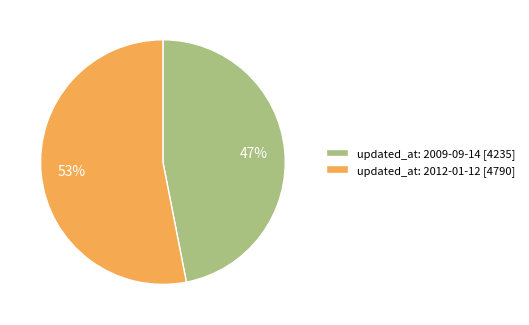

Is it true that updated_at: 2012-01-12 is 66% of the pie?

False